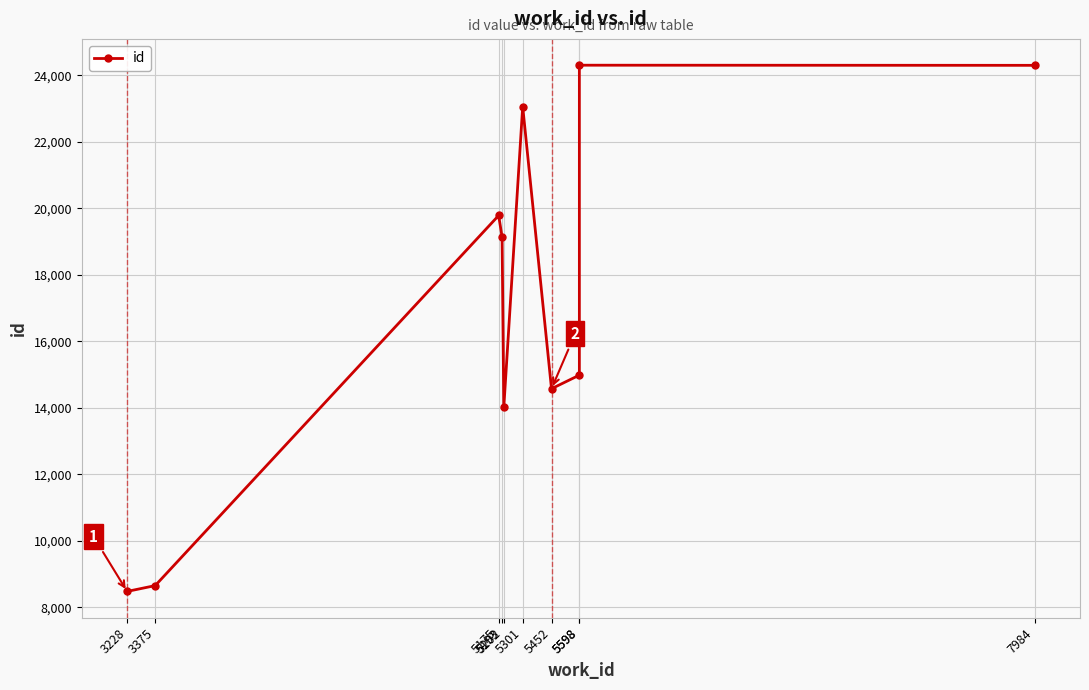

List the labels in order of value, smallest first.

3228, 3375, 5202, 5452, 5598, 5193, 5175, 5301, 7984, 5598